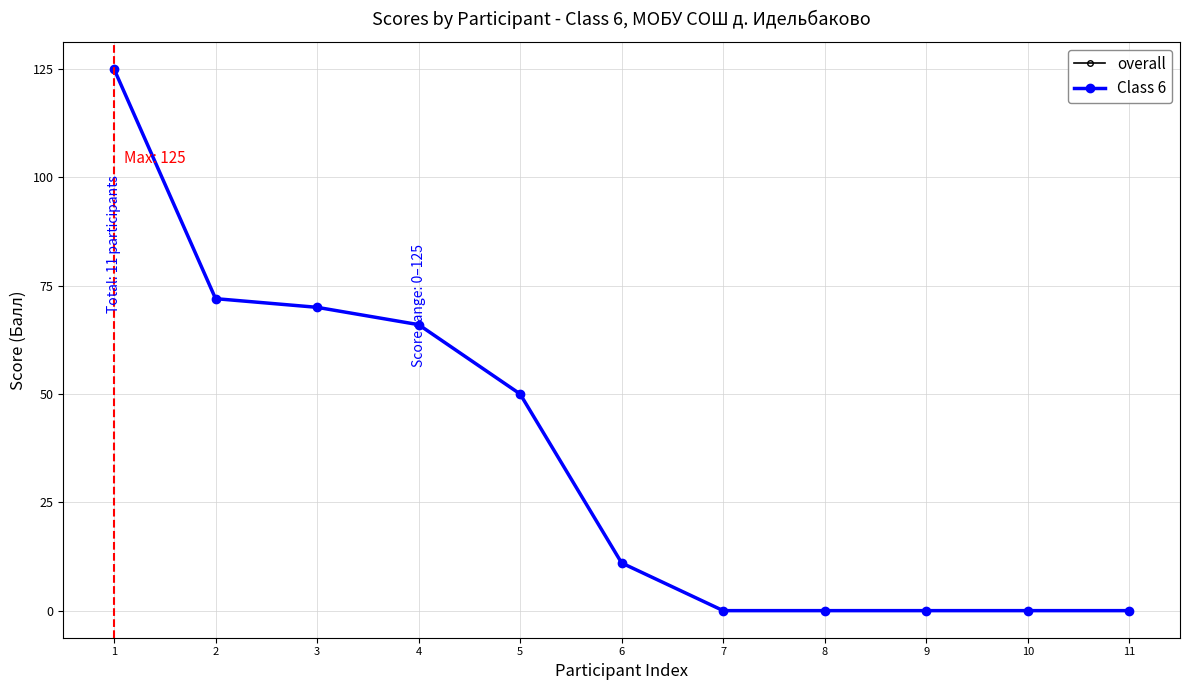

Which has a higher value, 8 or 3?

3